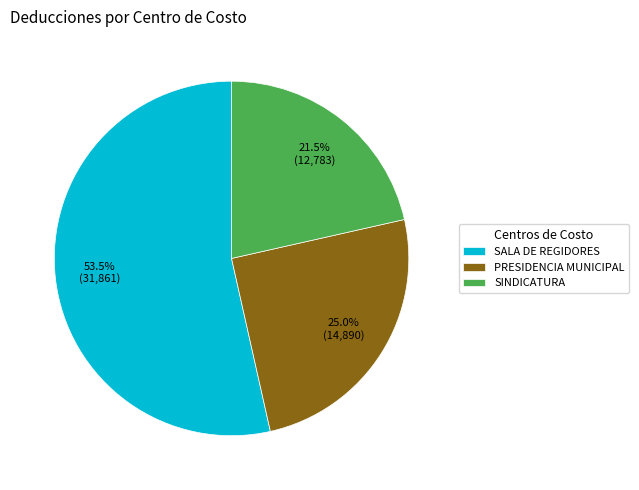

Which slice is the smallest?

SINDICATURA